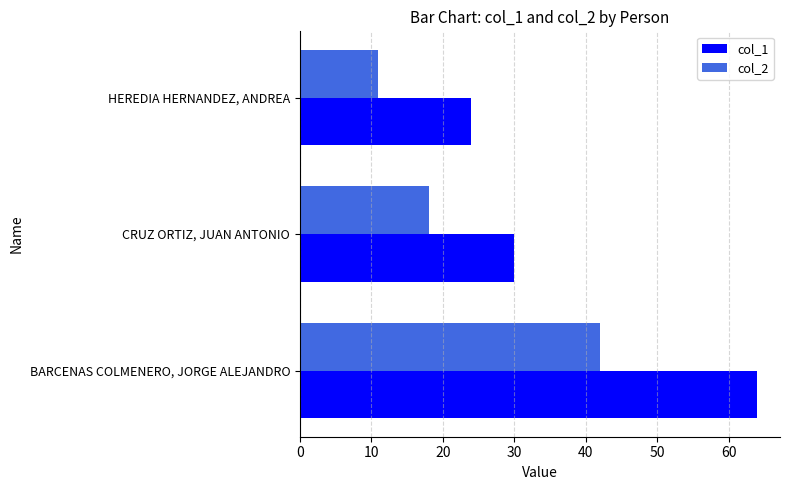

Which series has the largest total across all categories?

col_1